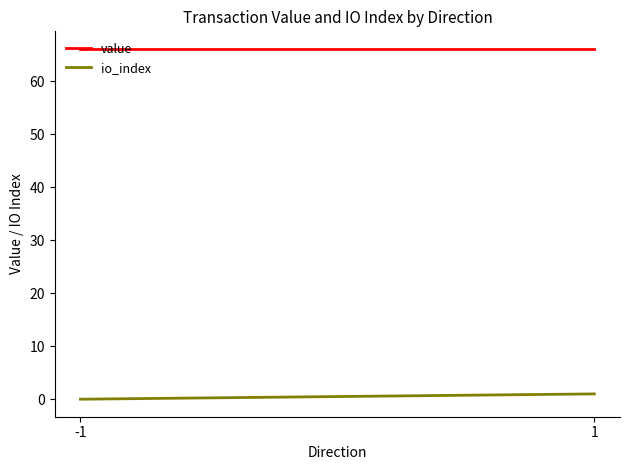

What is the difference between the highest and lowest values at -1?

66.1